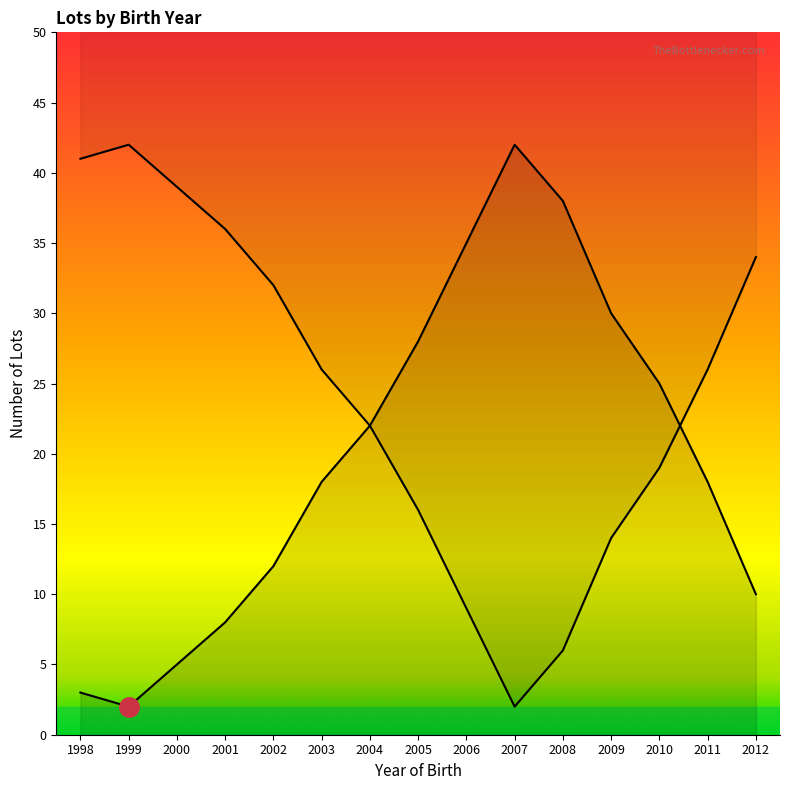

What is the approximate value at 2010?

25